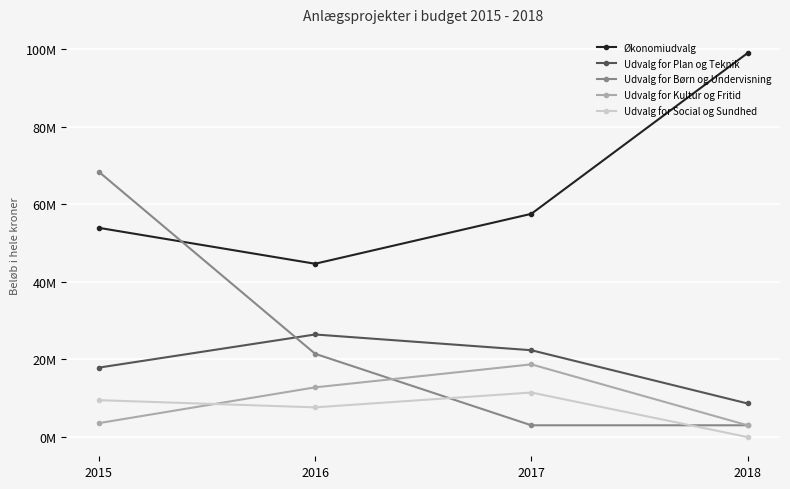

Is it true that Udvalg for Kultur og Fritid equals 3596150 at 2015?

True